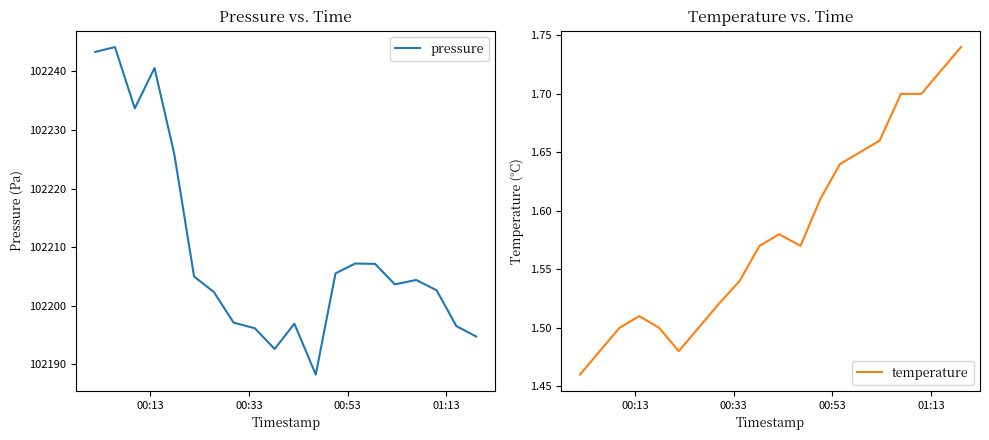

List the series in order of their overall mean, highest first.

pressure, temperature